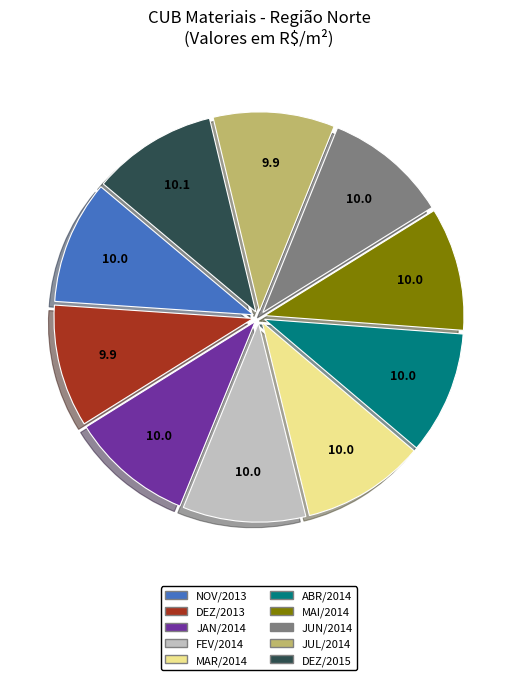

Count the number of slices in the pie.

10